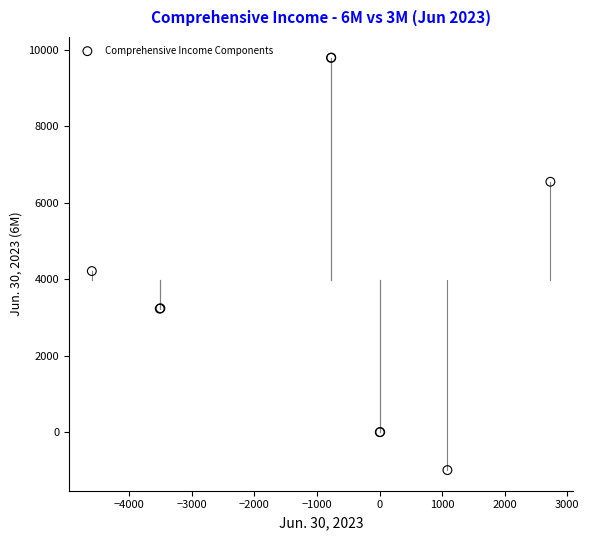

What Y value in the scatter plot is closest to 4405?

4216